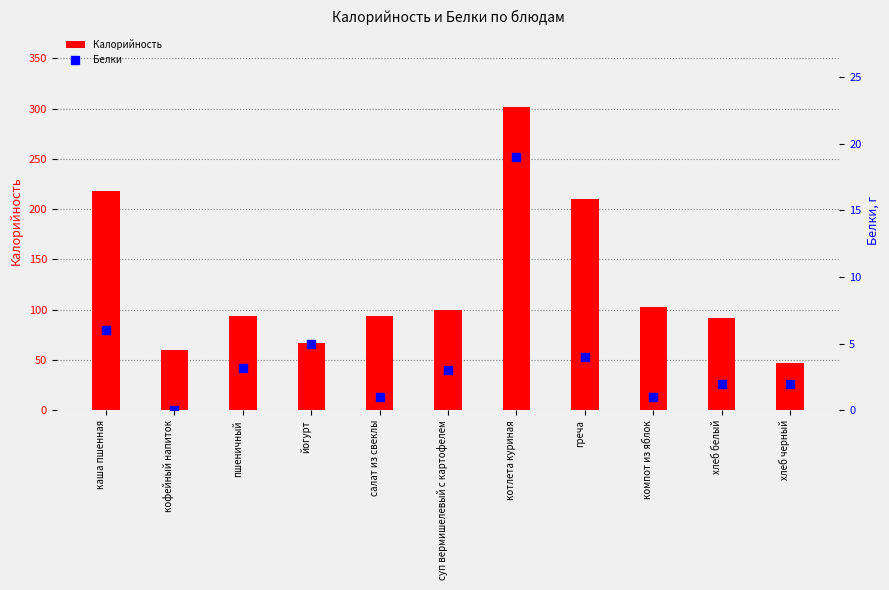

What is the sum of all Калорийность values?

1386.5